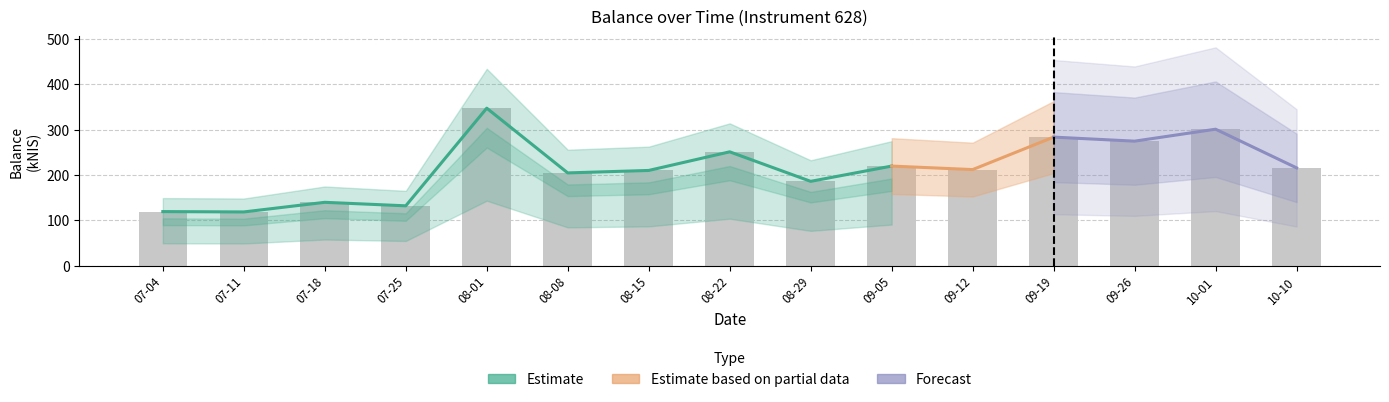

What is the ratio of the value at 10-10 to the value at 07-04?

1.8